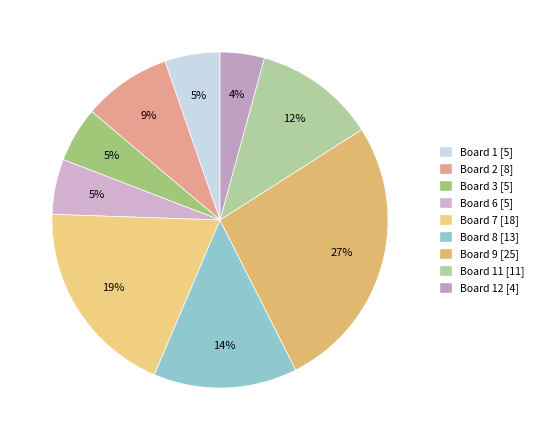

Count the number of slices in the pie.

9